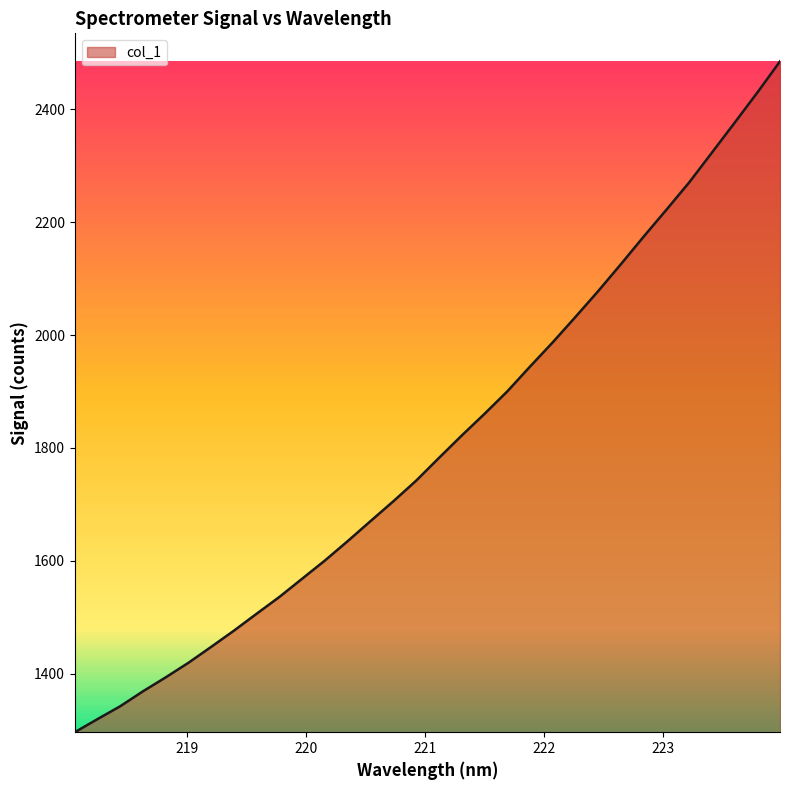

What is the greatest value displayed?

2484.7